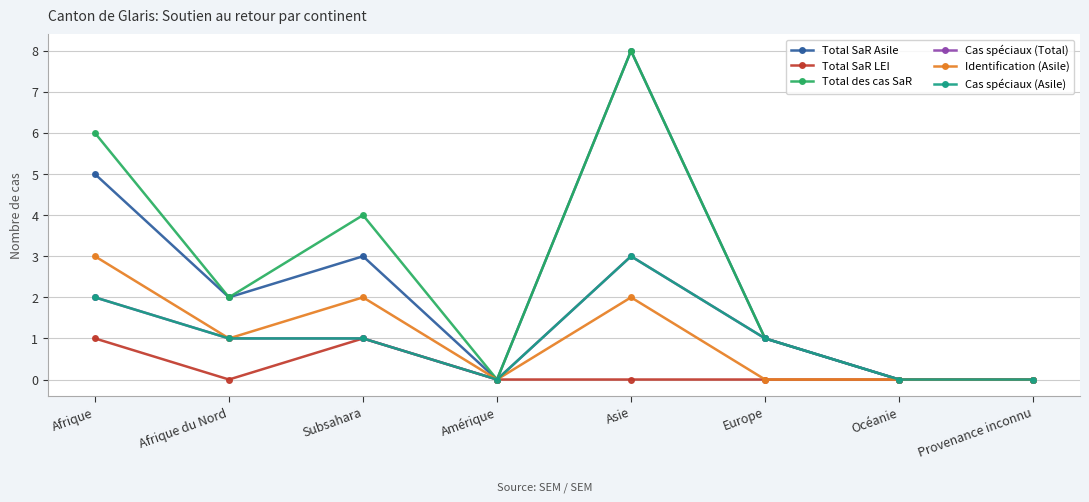

Is this an area chart (filled region under the line)?

No